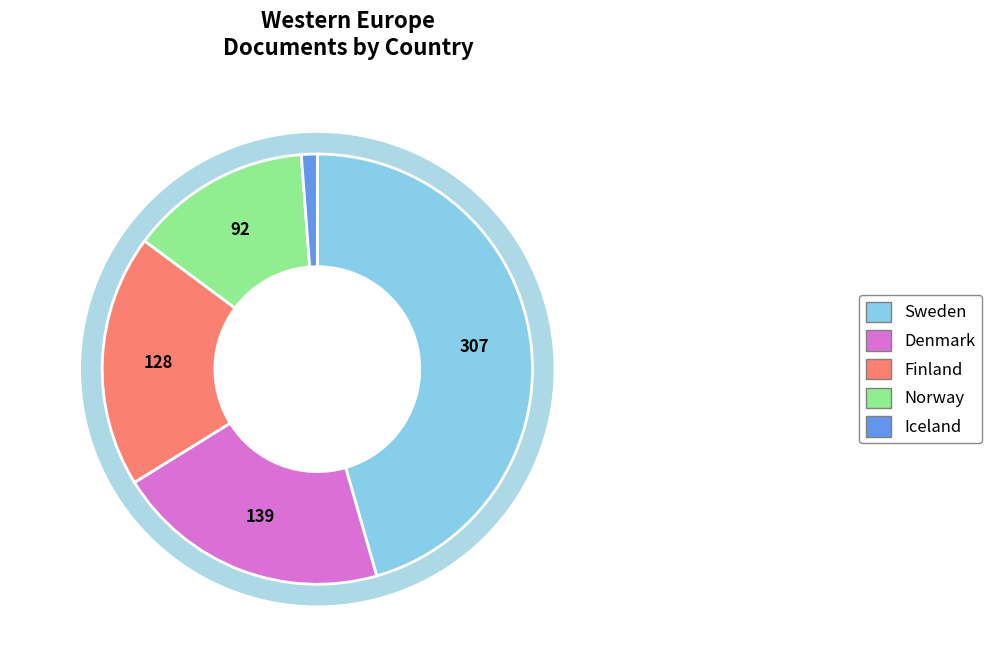

Is there a majority slice in this chart?

No